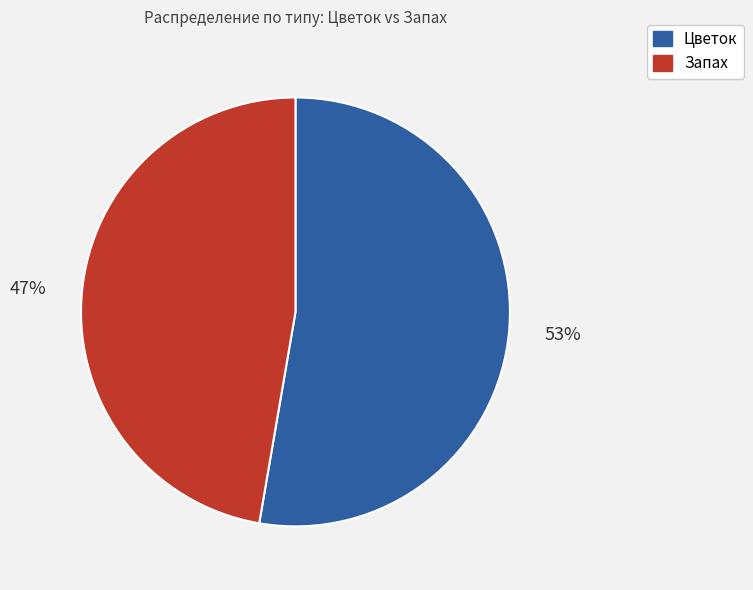

Is there a majority slice in this chart?

Yes